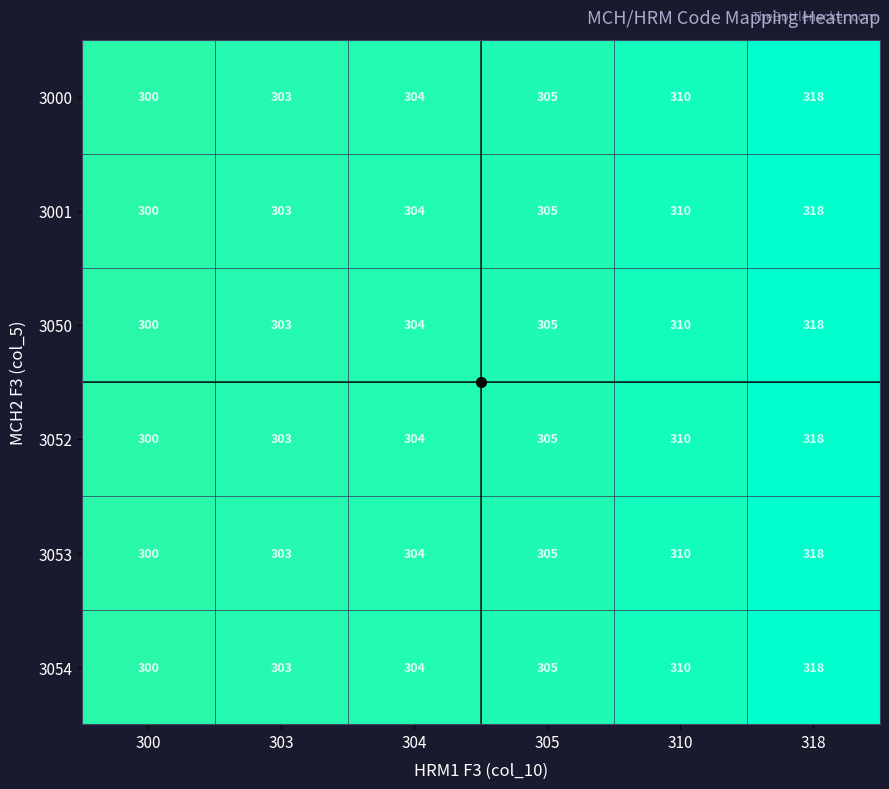

Where is 3000 nearest to the value 309?

310